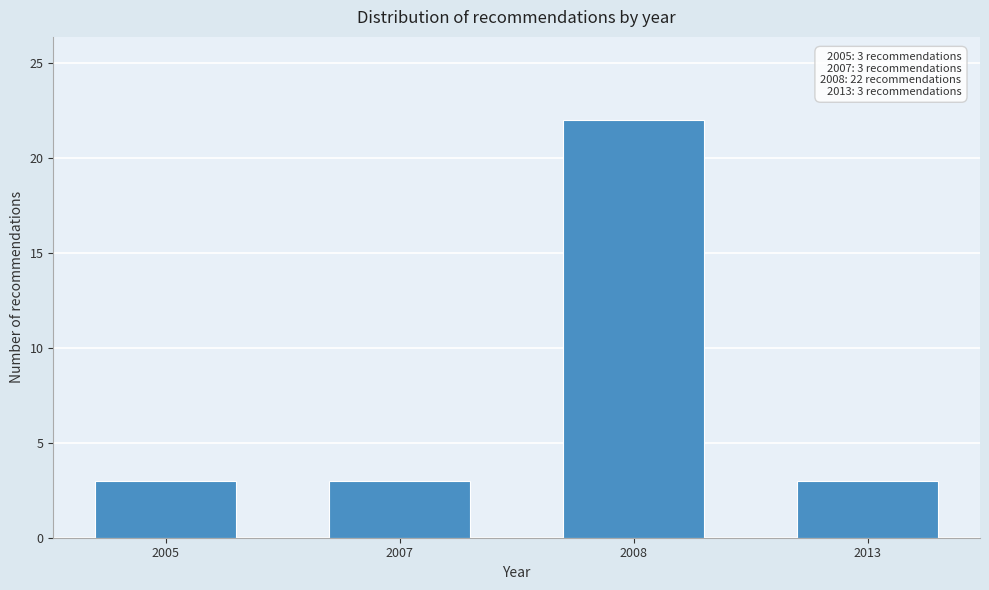

Reading left to right, list all the values displayed in this chart.

3	3	22	3